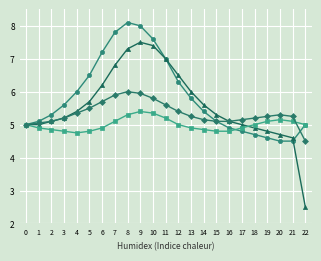

What is the total value across all series at 14?

21.0